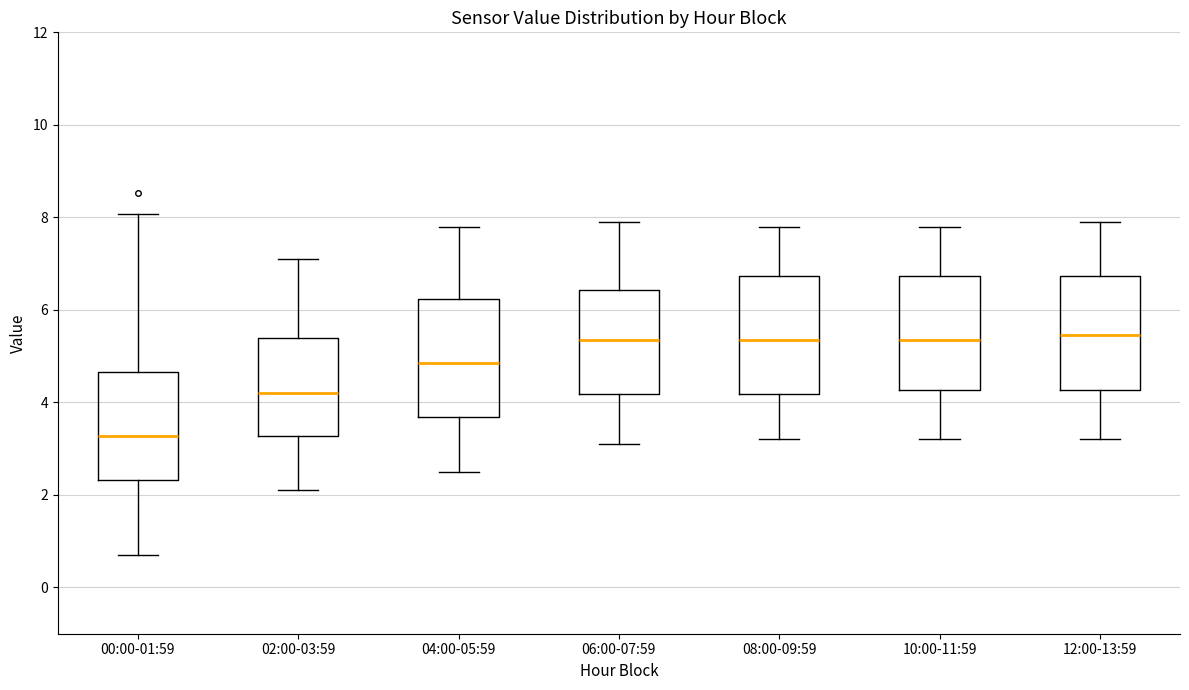

Reading left to right, transcribe this box plot: for each box, give where its median line is, the range the box spans, and where its two whiskers end, as read against the y-axis. The values are not printed on the chart, so give them approximately, as read against the axis.

00:00-01:59: median 3.2, box 2.4 to 4.6, whiskers 0.8 to 8.0
02:00-03:59: median 4.2, box 3.2 to 5.4, whiskers 2.2 to 7.2
04:00-05:59: median 4.8, box 3.6 to 6.2, whiskers 2.6 to 7.8
06:00-07:59: median 5.4, box 4.2 to 6.4, whiskers 3.2 to 8.0
08:00-09:59: median 5.4, box 4.2 to 6.8, whiskers 3.2 to 7.8
10:00-11:59: median 5.4, box 4.2 to 6.8, whiskers 3.2 to 7.8
12:00-13:59: median 5.4, box 4.2 to 6.8, whiskers 3.2 to 8.0